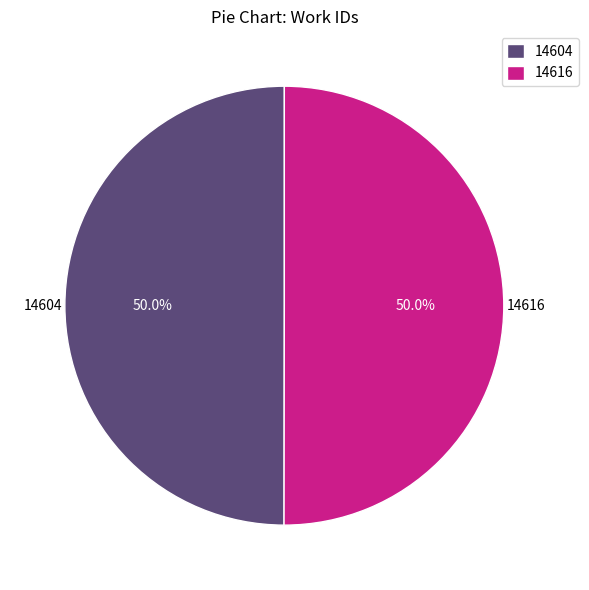

To the nearest percent, what percentage of the pie is 14616?

50%